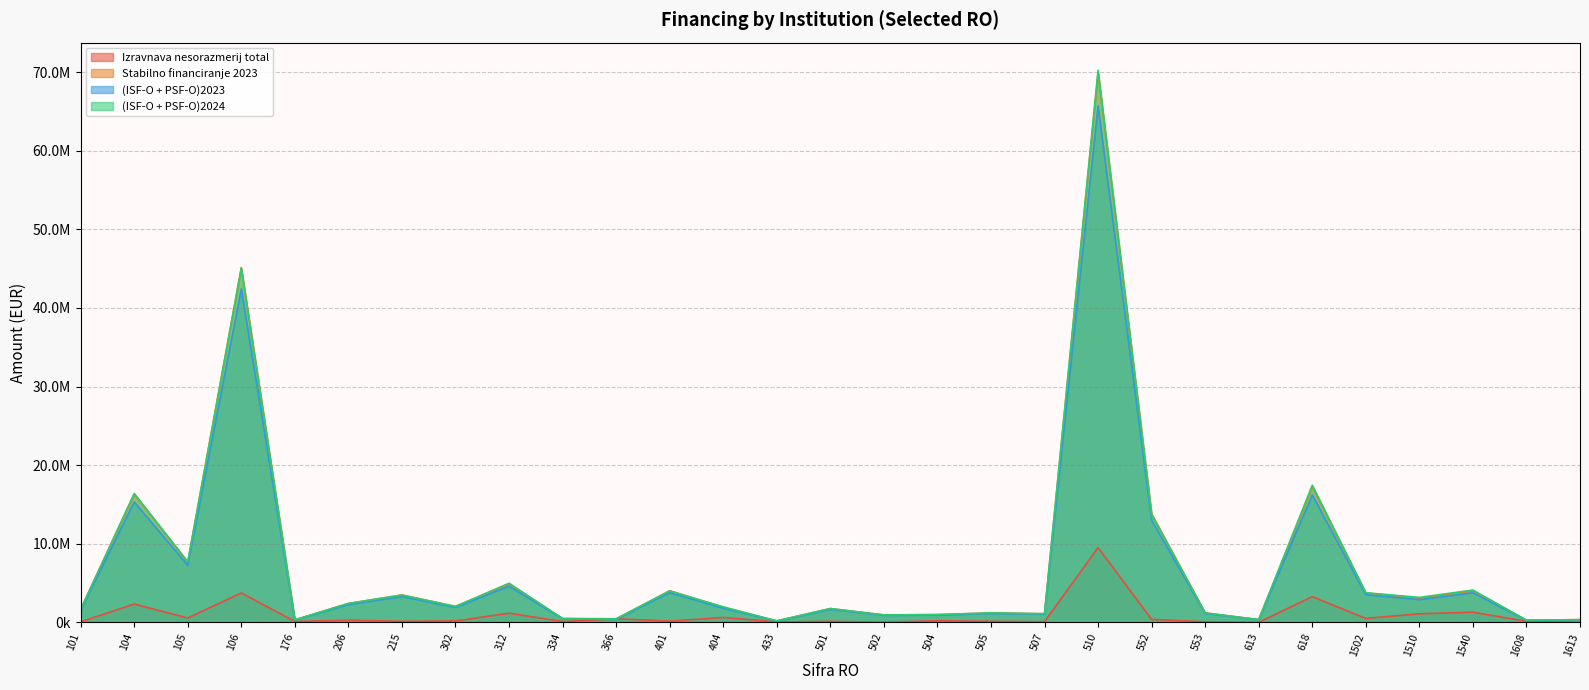

At which label does Stabilno financiranje 2023 first exceed 1928601?

104